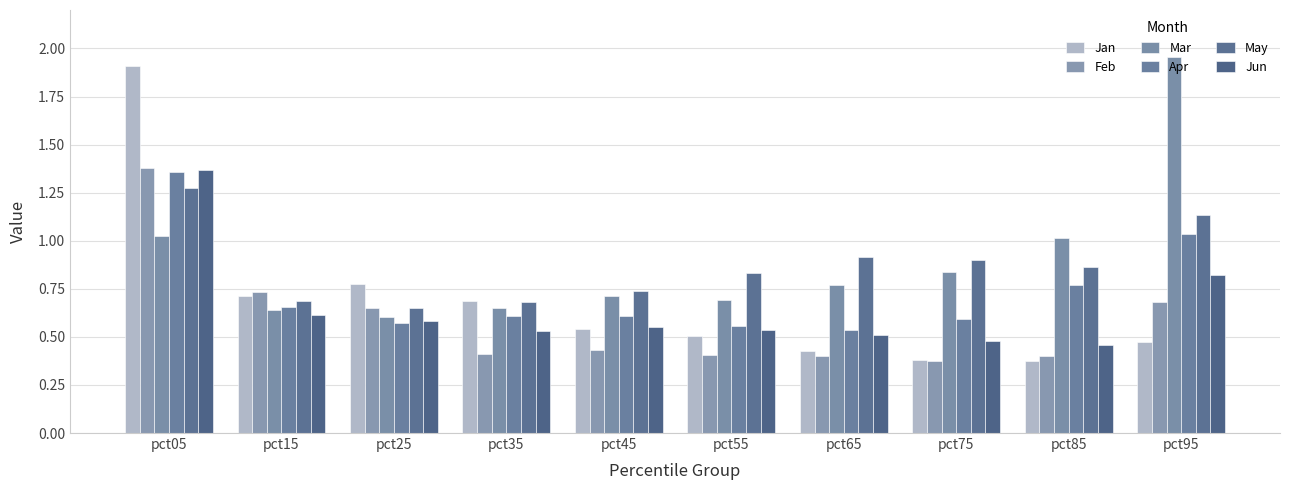

At which category does the chart reach its minimum across all series?

pct85